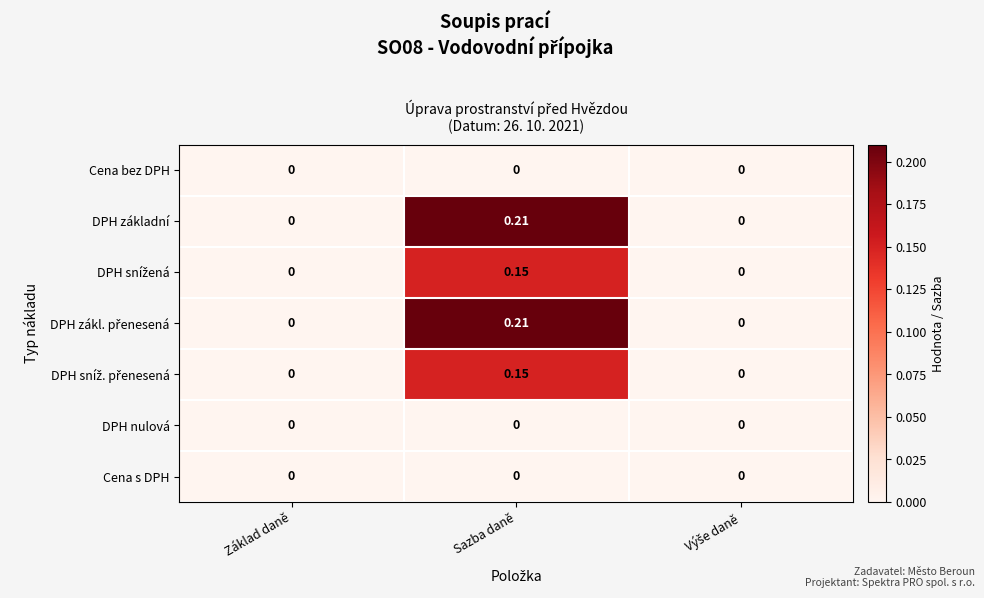

Which label corresponds to the largest value in the chart?

Sazba daně